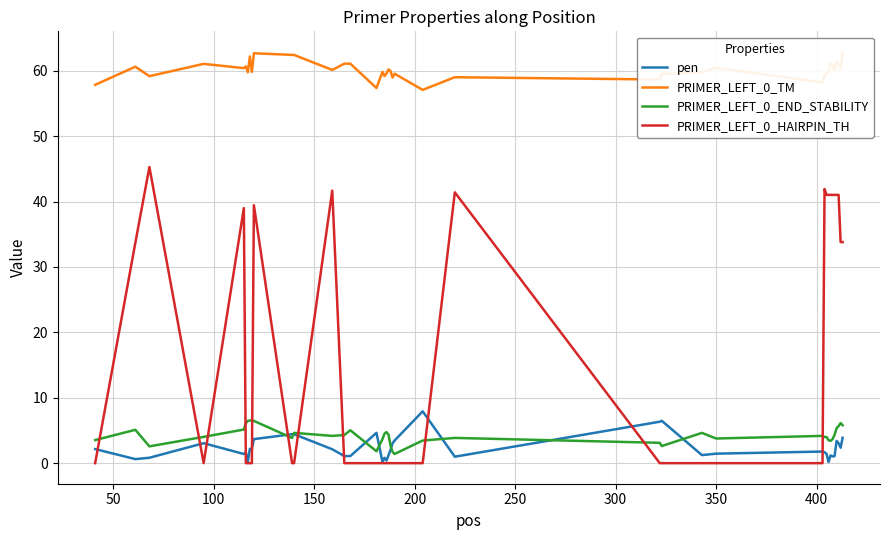

In pen, how many points are lower than both neighbors (excluding endpoints)?

11